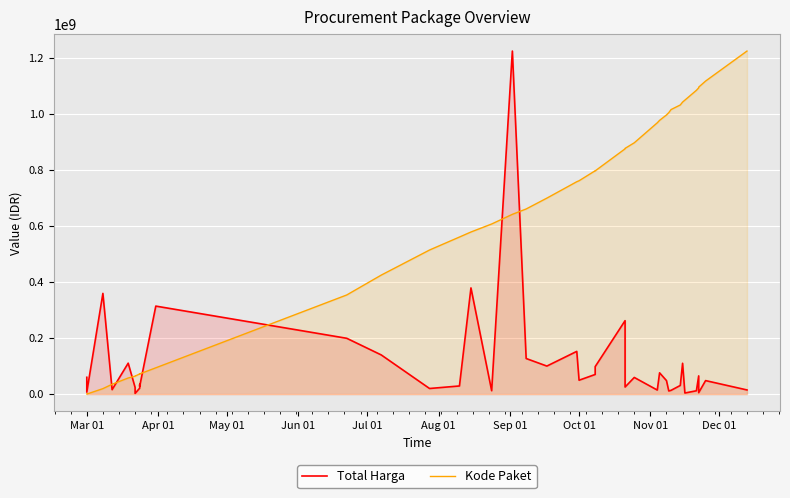

Which series has the widest spread of values?

Kode Paket